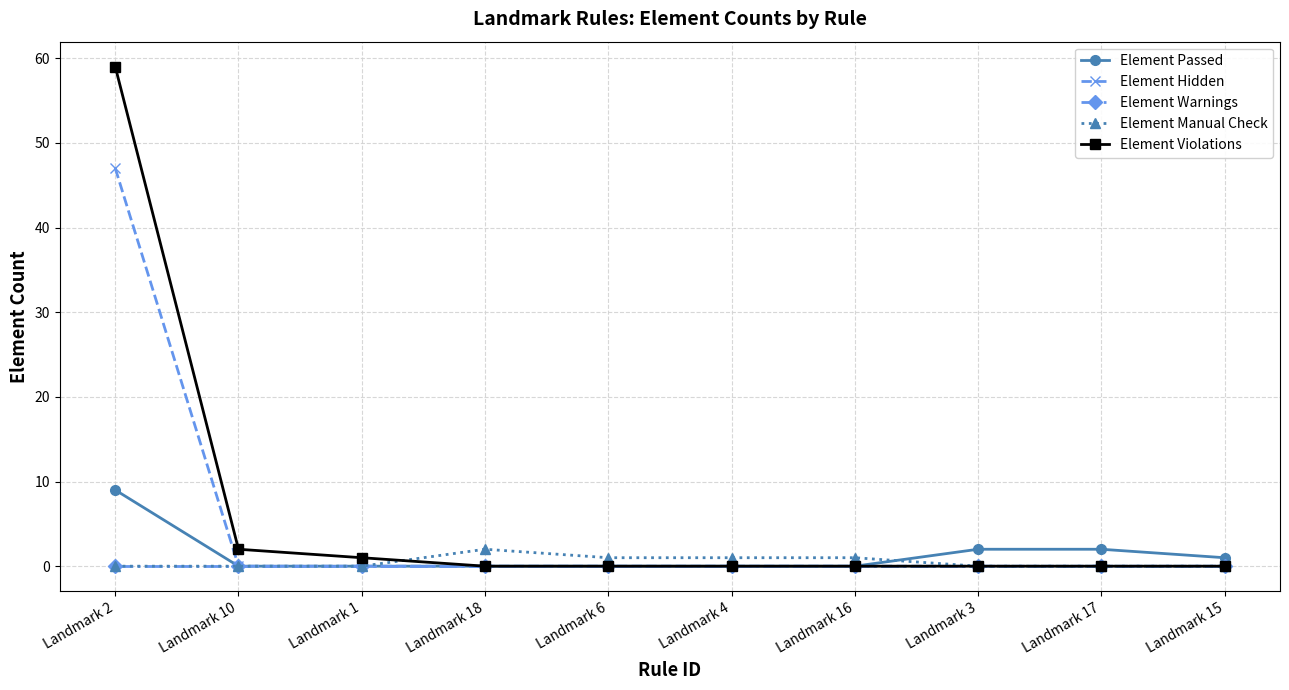

Reading left to right, list all the values displayed in this chart.

Element Passed: Landmark 2=9	Landmark 10=0	Landmark 1=0	Landmark 18=0	Landmark 6=0	Landmark 4=0	Landmark 16=0	Landmark 3=2	Landmark 17=2	Landmark 15=1
Element Hidden: Landmark 2=47	Landmark 10=0	Landmark 1=0	Landmark 18=0	Landmark 6=0	Landmark 4=0	Landmark 16=0	Landmark 3=0	Landmark 17=0	Landmark 15=0
Element Warnings: Landmark 2=0	Landmark 10=0	Landmark 1=0	Landmark 18=0	Landmark 6=0	Landmark 4=0	Landmark 16=0	Landmark 3=0	Landmark 17=0	Landmark 15=0
Element Manual Check: Landmark 2=0	Landmark 10=0	Landmark 1=0	Landmark 18=2	Landmark 6=1	Landmark 4=1	Landmark 16=1	Landmark 3=0	Landmark 17=0	Landmark 15=0
Element Violations: Landmark 2=59	Landmark 10=2	Landmark 1=1	Landmark 18=0	Landmark 6=0	Landmark 4=0	Landmark 16=0	Landmark 3=0	Landmark 17=0	Landmark 15=0